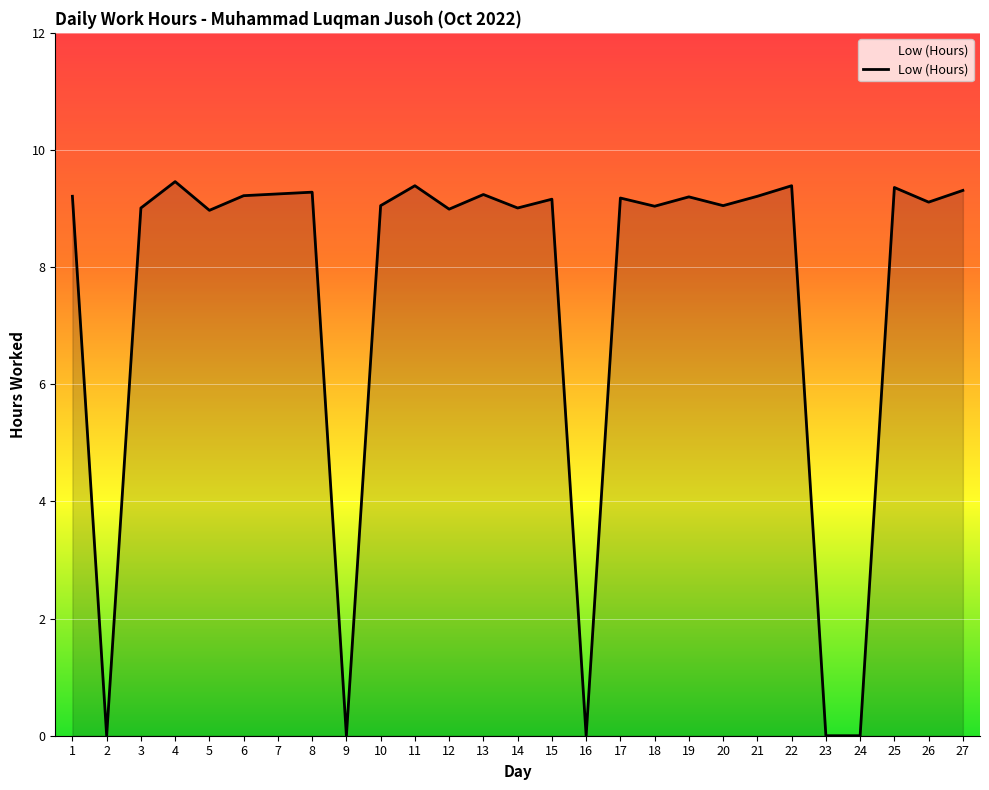

True or false: the data shows -4.2 at 23.

False